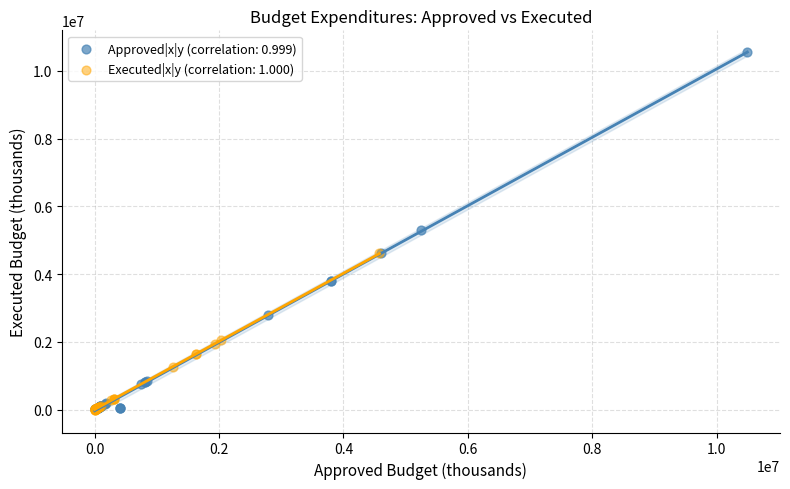

What are all the series names shown in the legend?

Approved|x|y (correlation: 0.999), Executed|x|y (correlation: 1.000)